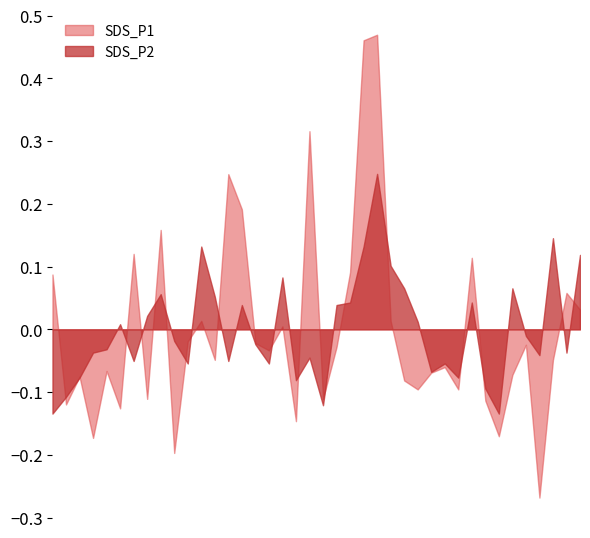

How many distinct data groups are displayed?

2